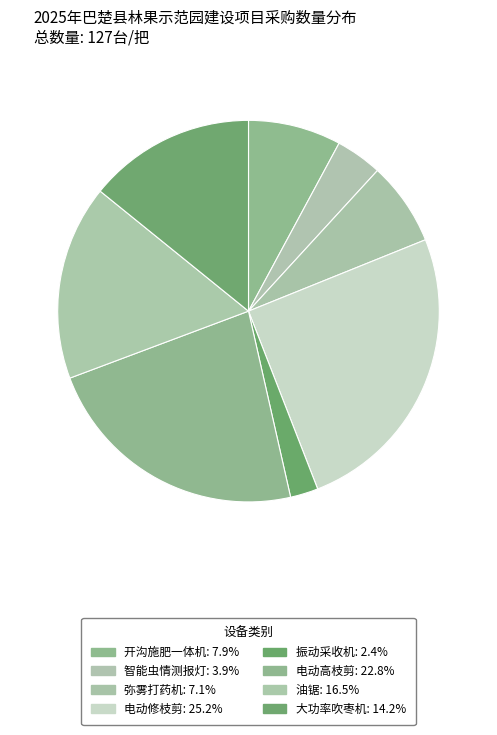

What portion of the pie excludes 大功率吹枣机?

85.8%